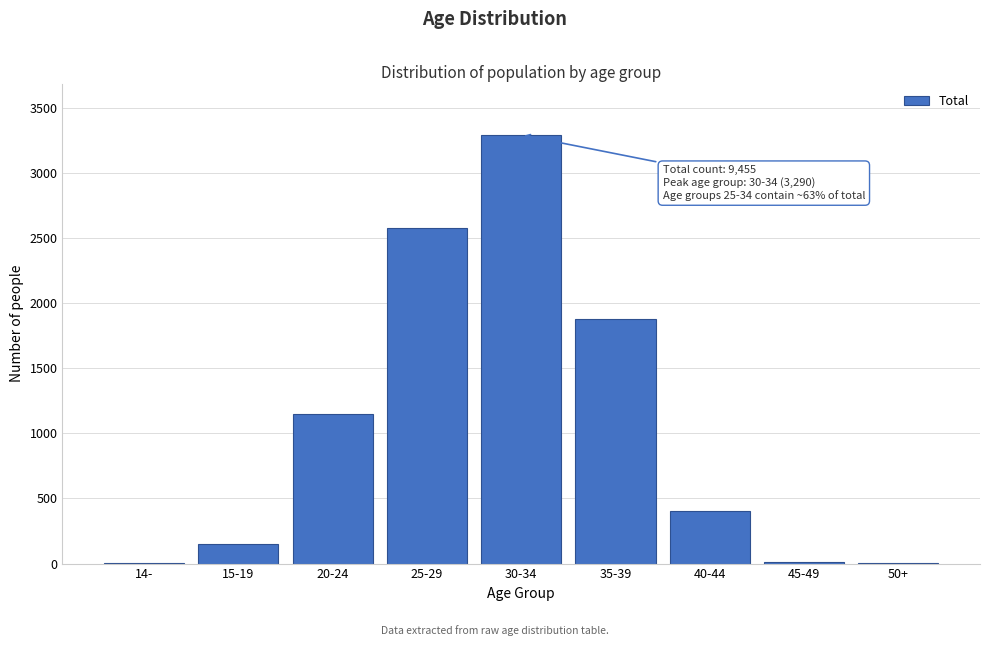

At which label is the value closest to 1645?

35-39